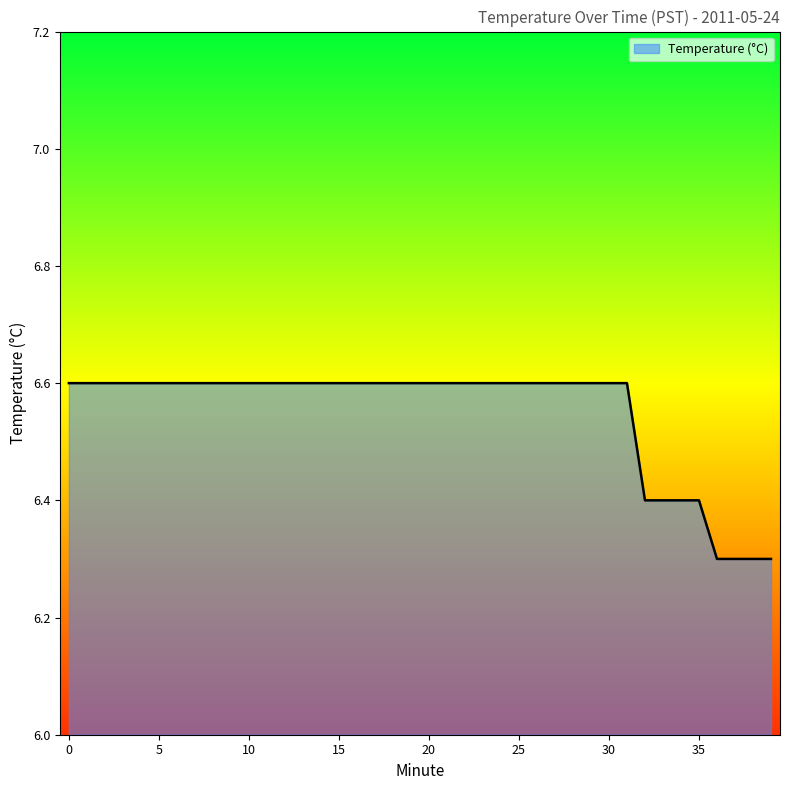

What is the difference between the maximum and minimum values?

0.3